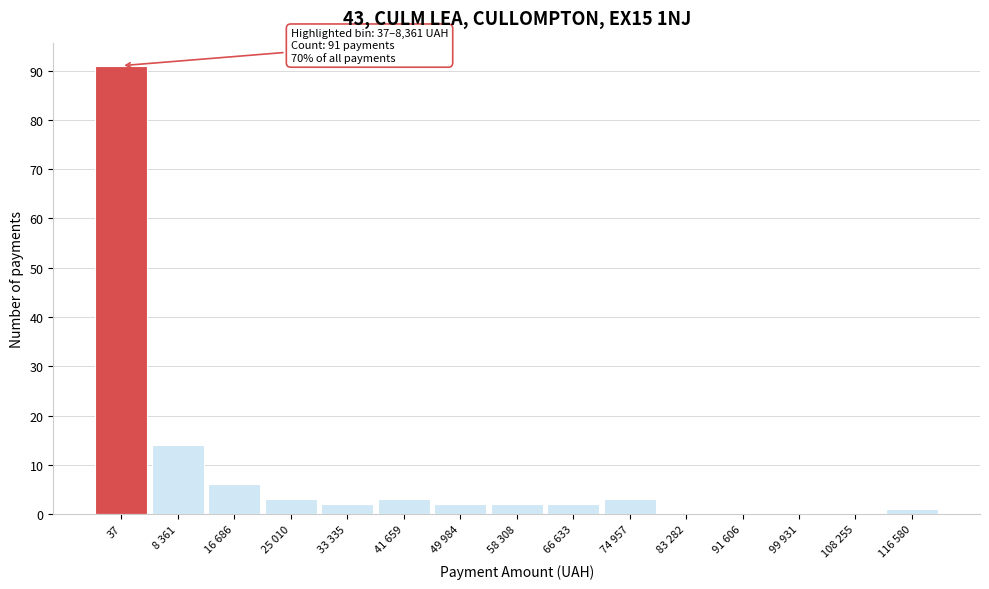

Reading left to right, transcribe all the data shown in this chart.

37=91	8 361=14	16 686=6	25 010=3	33 335=2	41 659=3	49 984=2	58 308=2	66 633=2	74 957=3	83 282=0	91 606=0	99 931=0	108 255=0	116 580=1